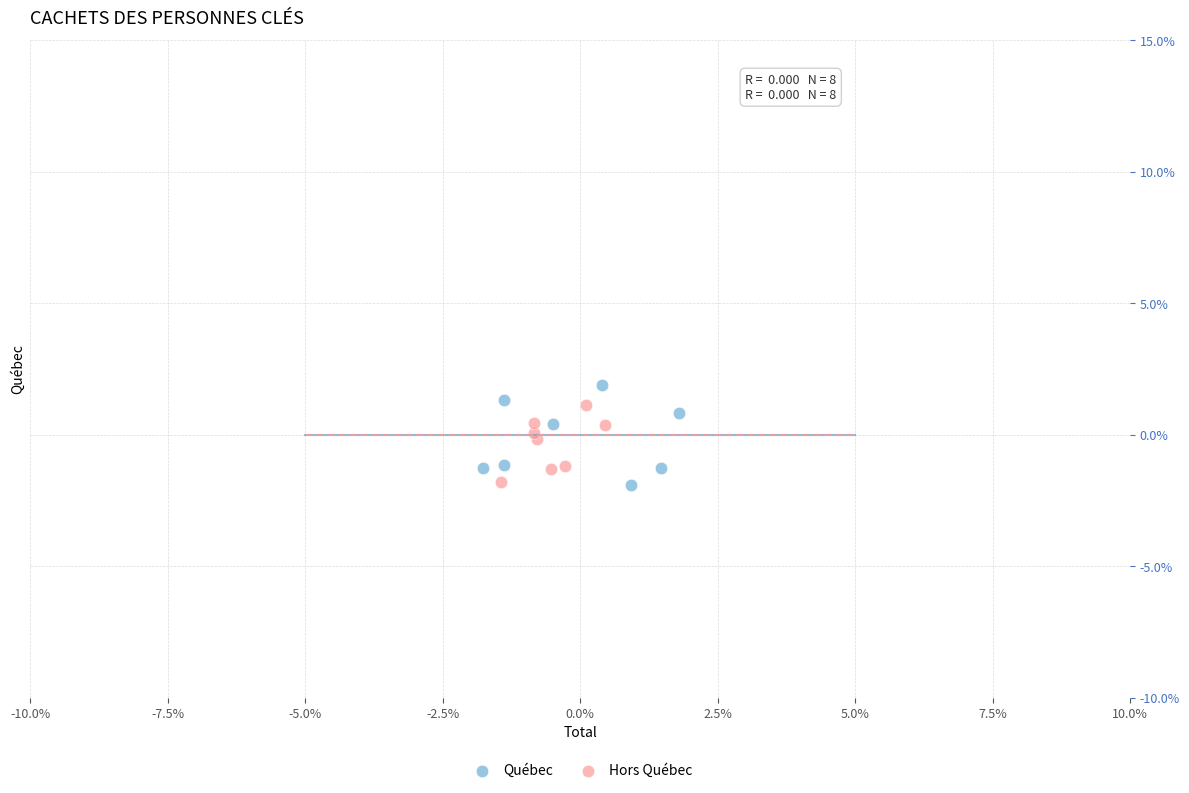

What are all the series names shown in the legend?

Québec, Hors Québec